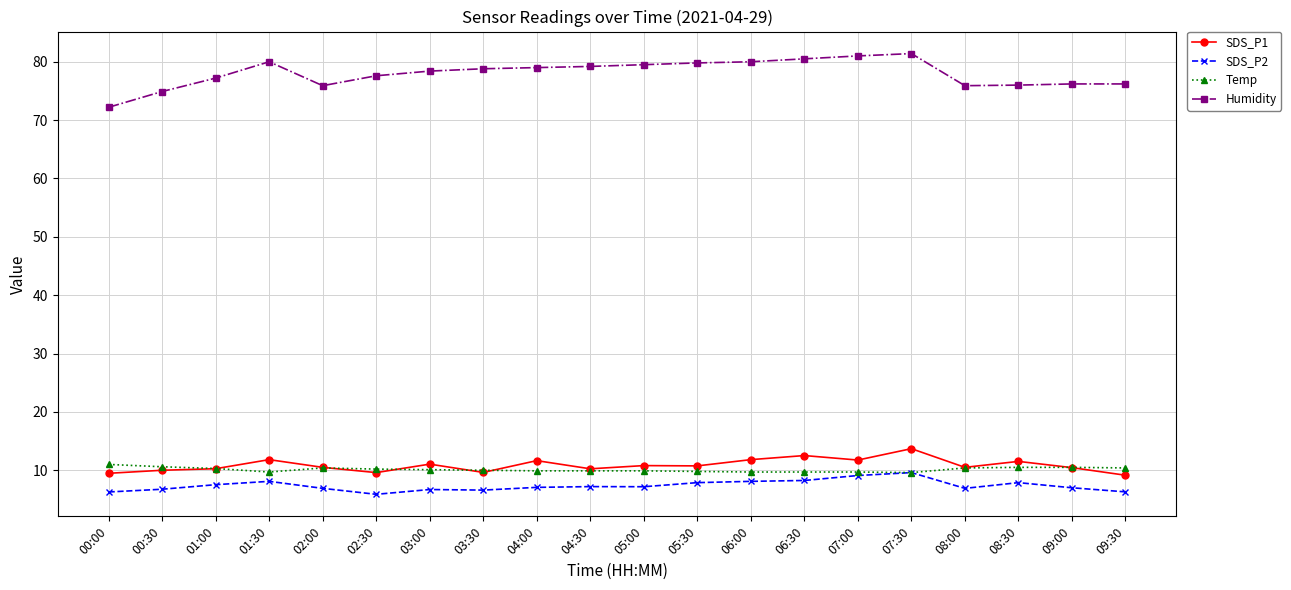

True or false: SDS_P1 and Humidity cross at least once.

False